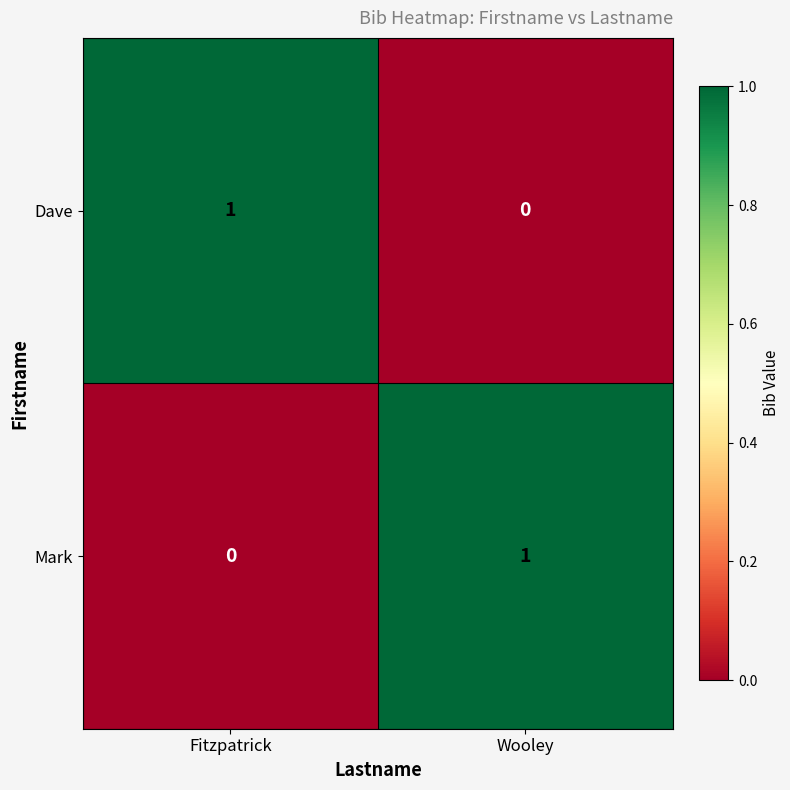

Where is Dave nearest to the value 0?

Wooley